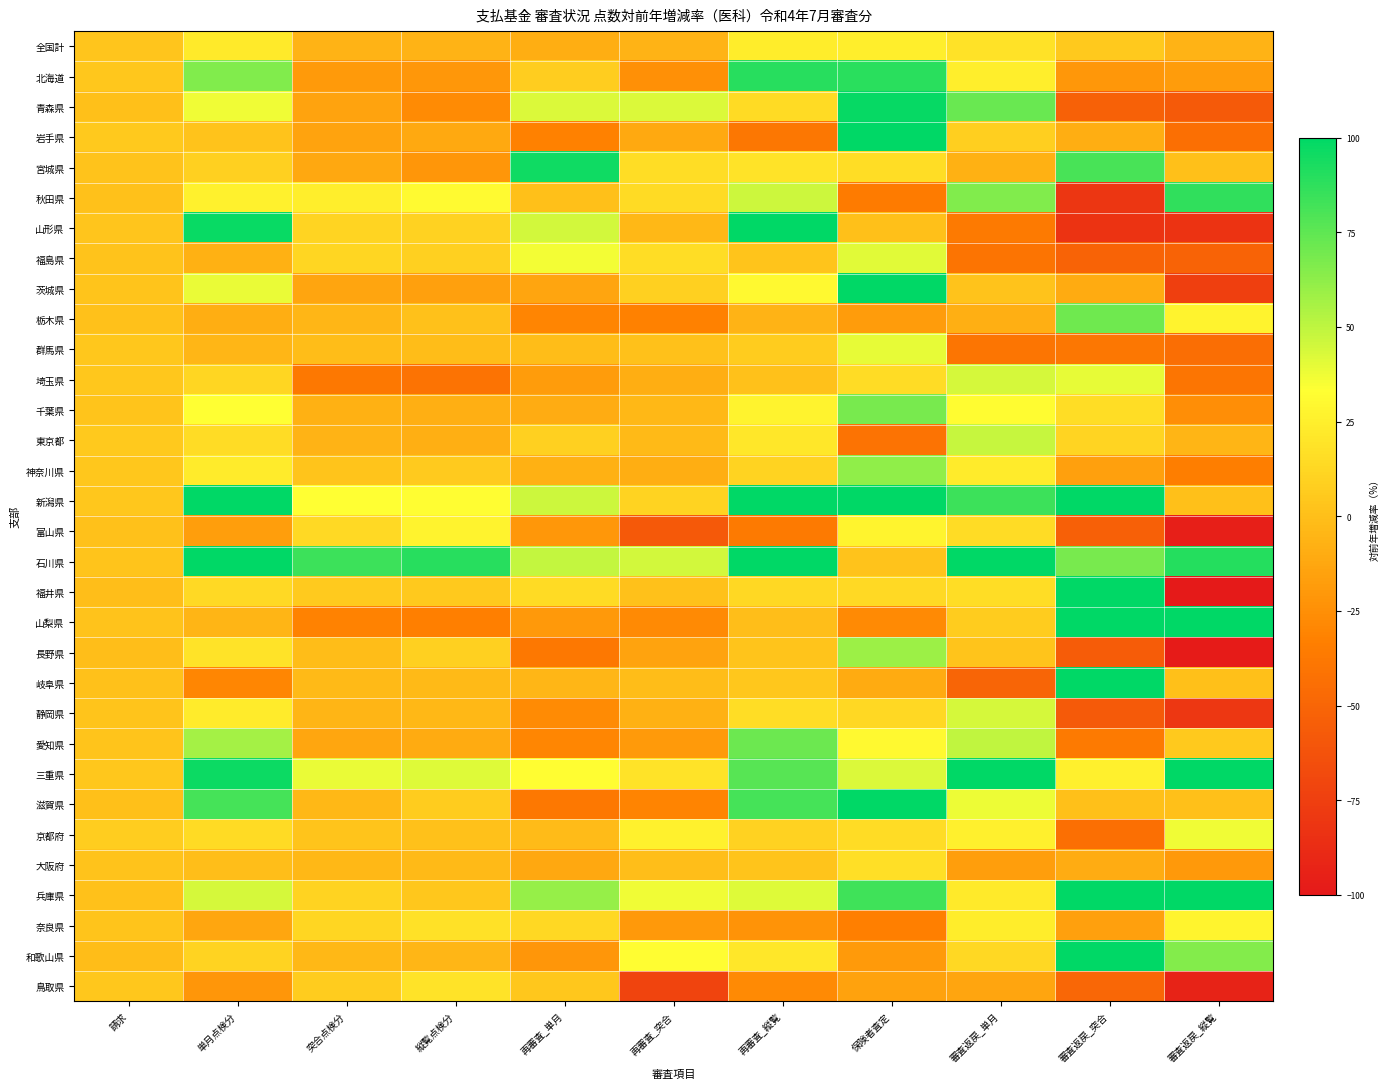

Between 請求 and 突合点検分, which series saw the biggest shift?

石川県